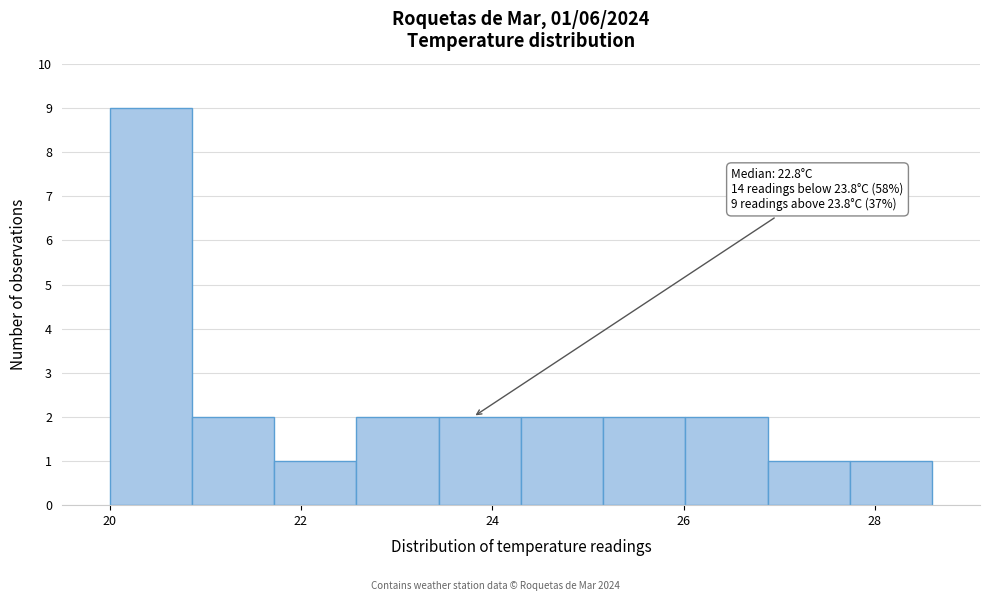

Which range on the x-axis has the tallest bar?

20.00 to 20.86